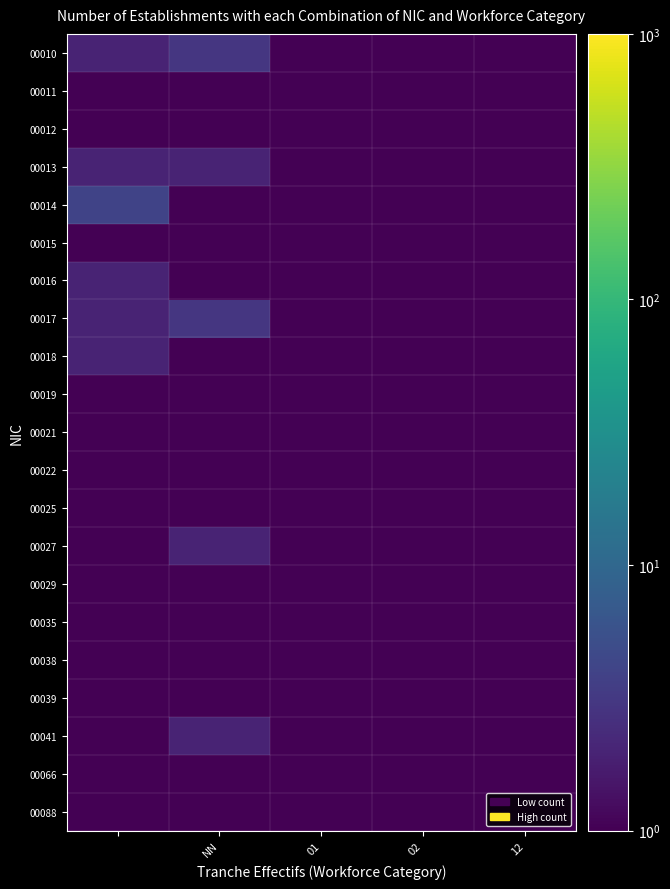

At how many categories does at least one series exceed 2?

2